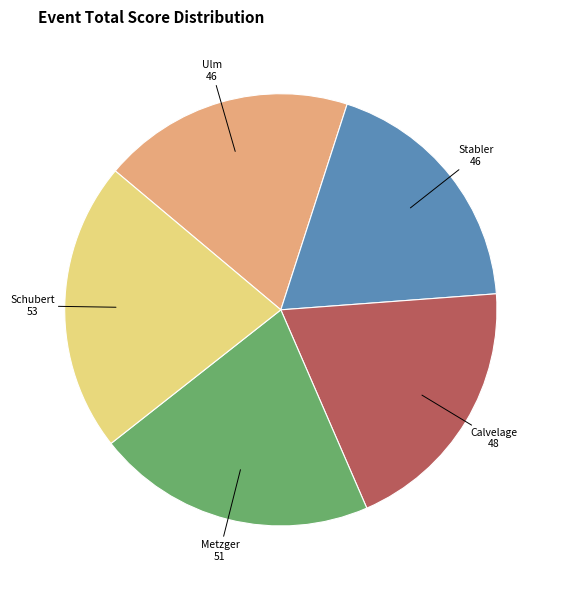

Is there a majority slice in this chart?

No